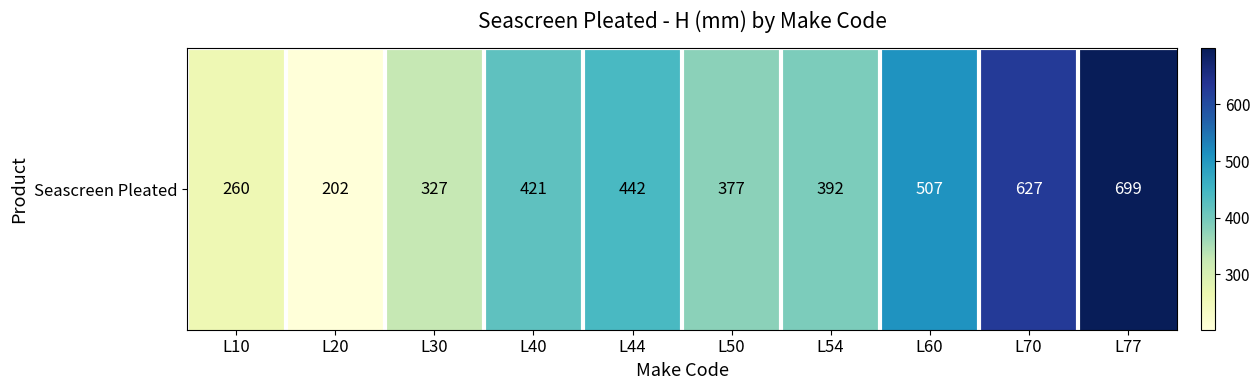

Reading left to right, extract all data points from this chart.

L10=260	L20=202	L30=327	L40=421	L44=442	L50=377	L54=392	L60=507	L70=627	L77=699